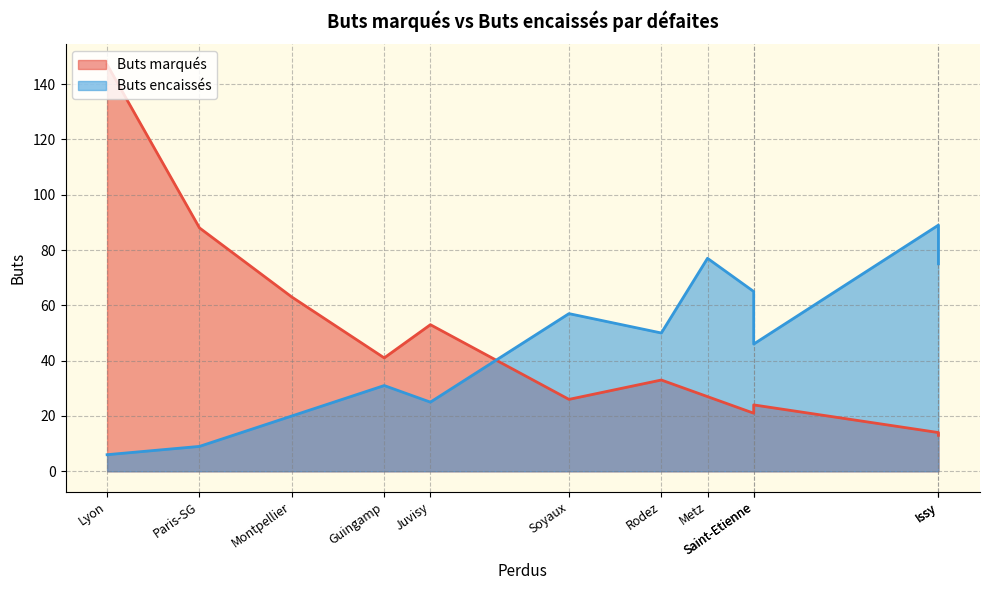

What is the minimum value shown in the chart?

6